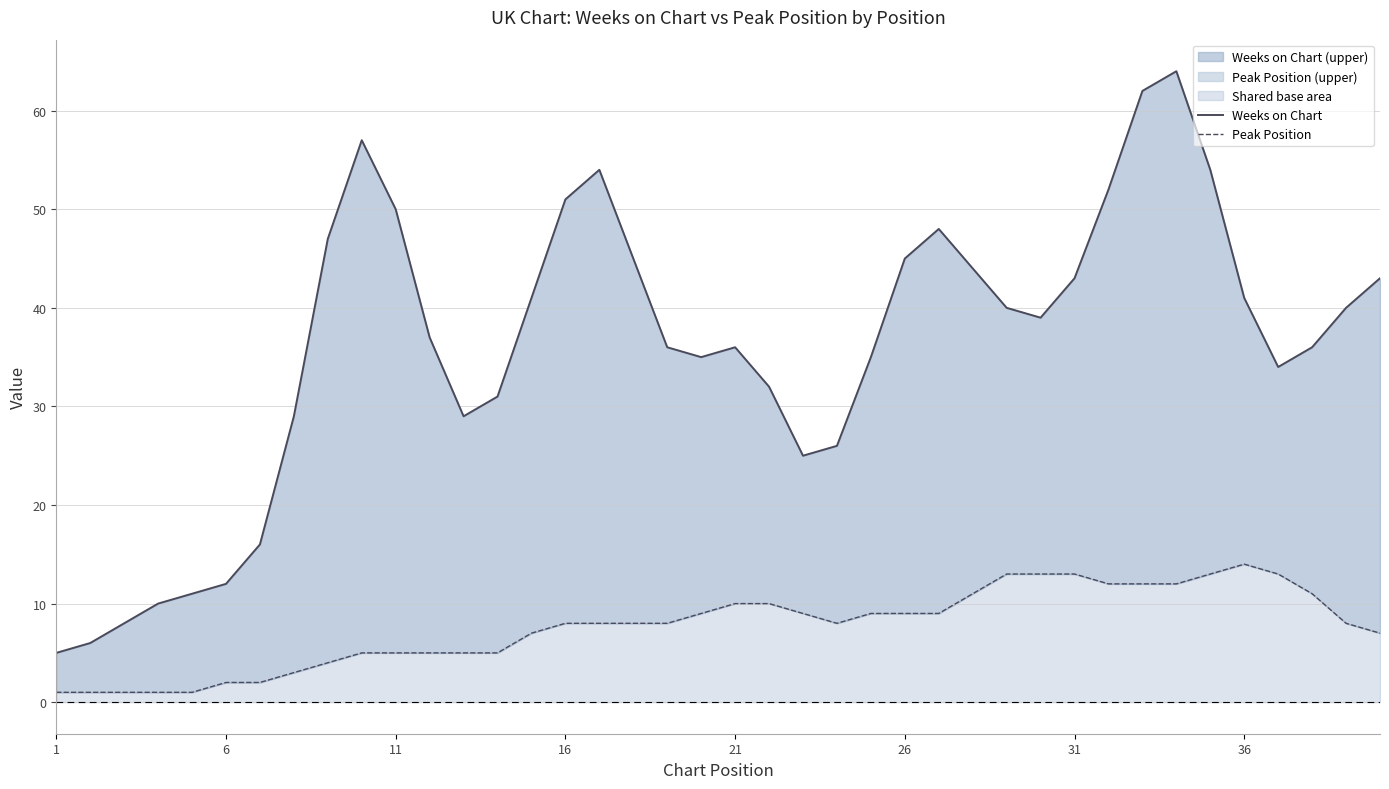

Rank the series by their maximum value, from lowest to highest.

Peak Position, Weeks on Chart